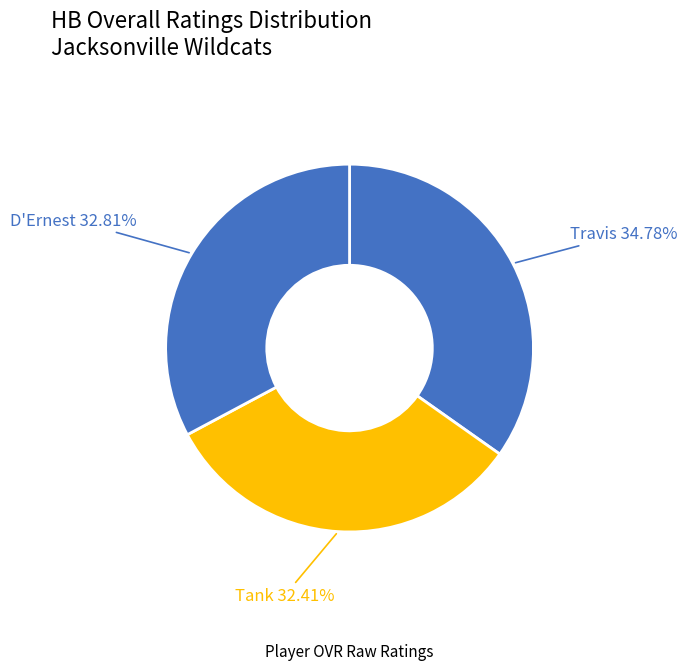

Count the number of slices in the pie.

3